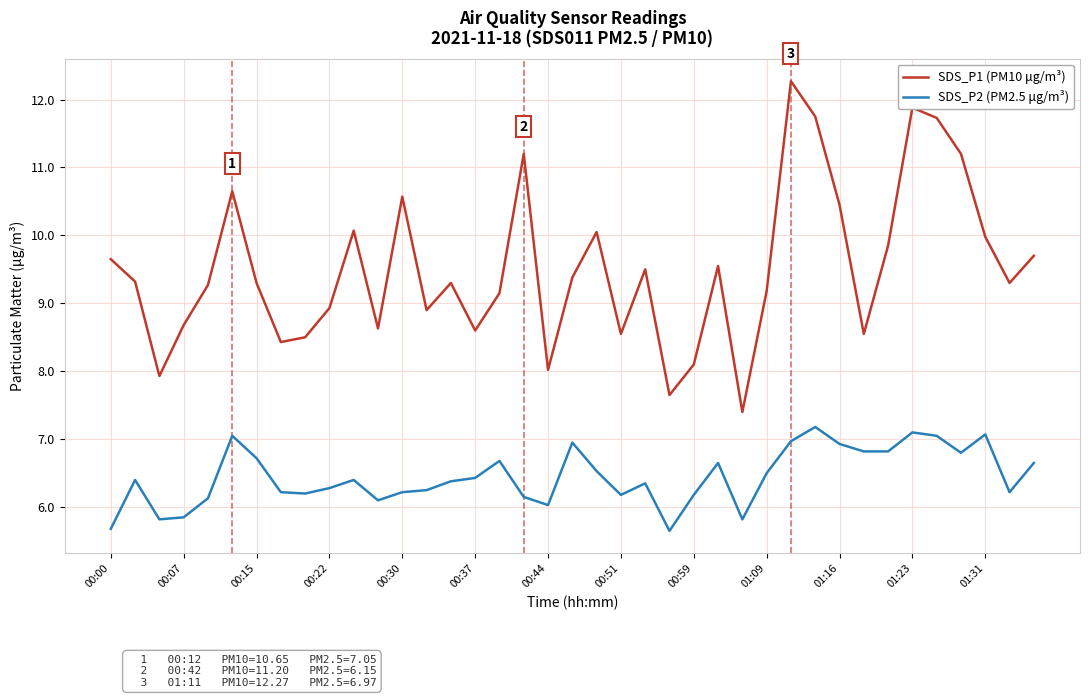

What is the difference between the maximum and minimum values in the SDS_P2 (PM2.5 μg/m³) series?

1.5